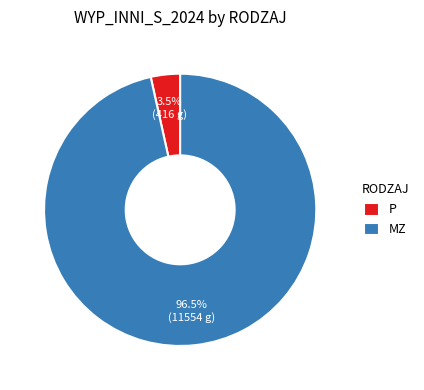

Do P and MZ together represent more than half of the pie?

Yes